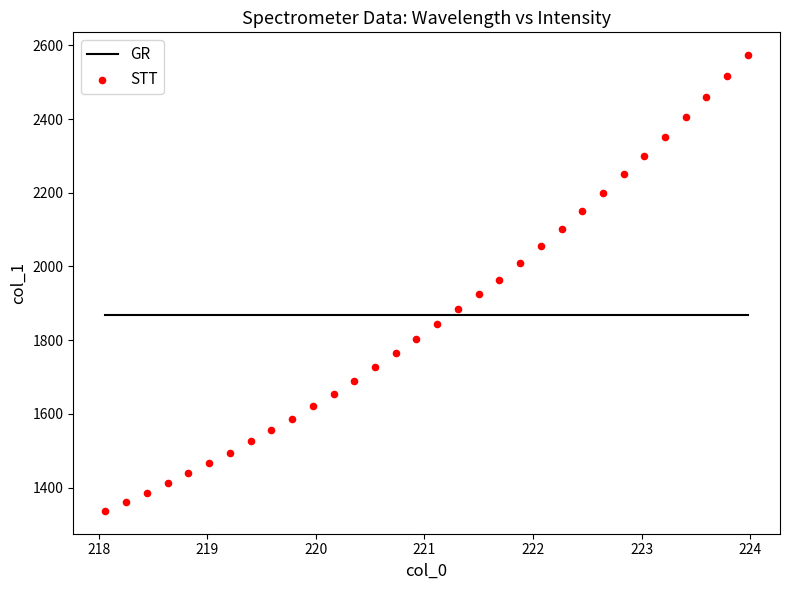

What is the range of Y values (max minus min)?

1236.4